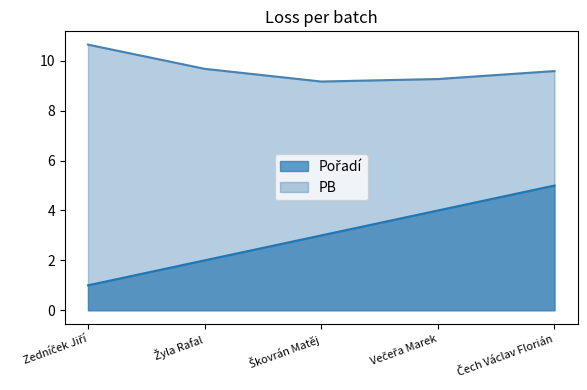

Where is Pořadí nearest to the value 3?

Škovrán Matěj